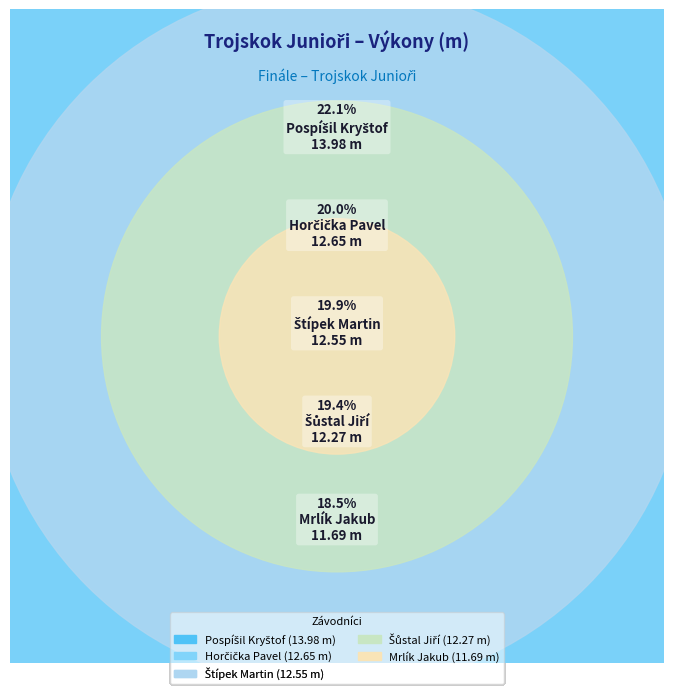

Between Horčička Pavel and Mrlík Jakub, which is larger?

Horčička Pavel